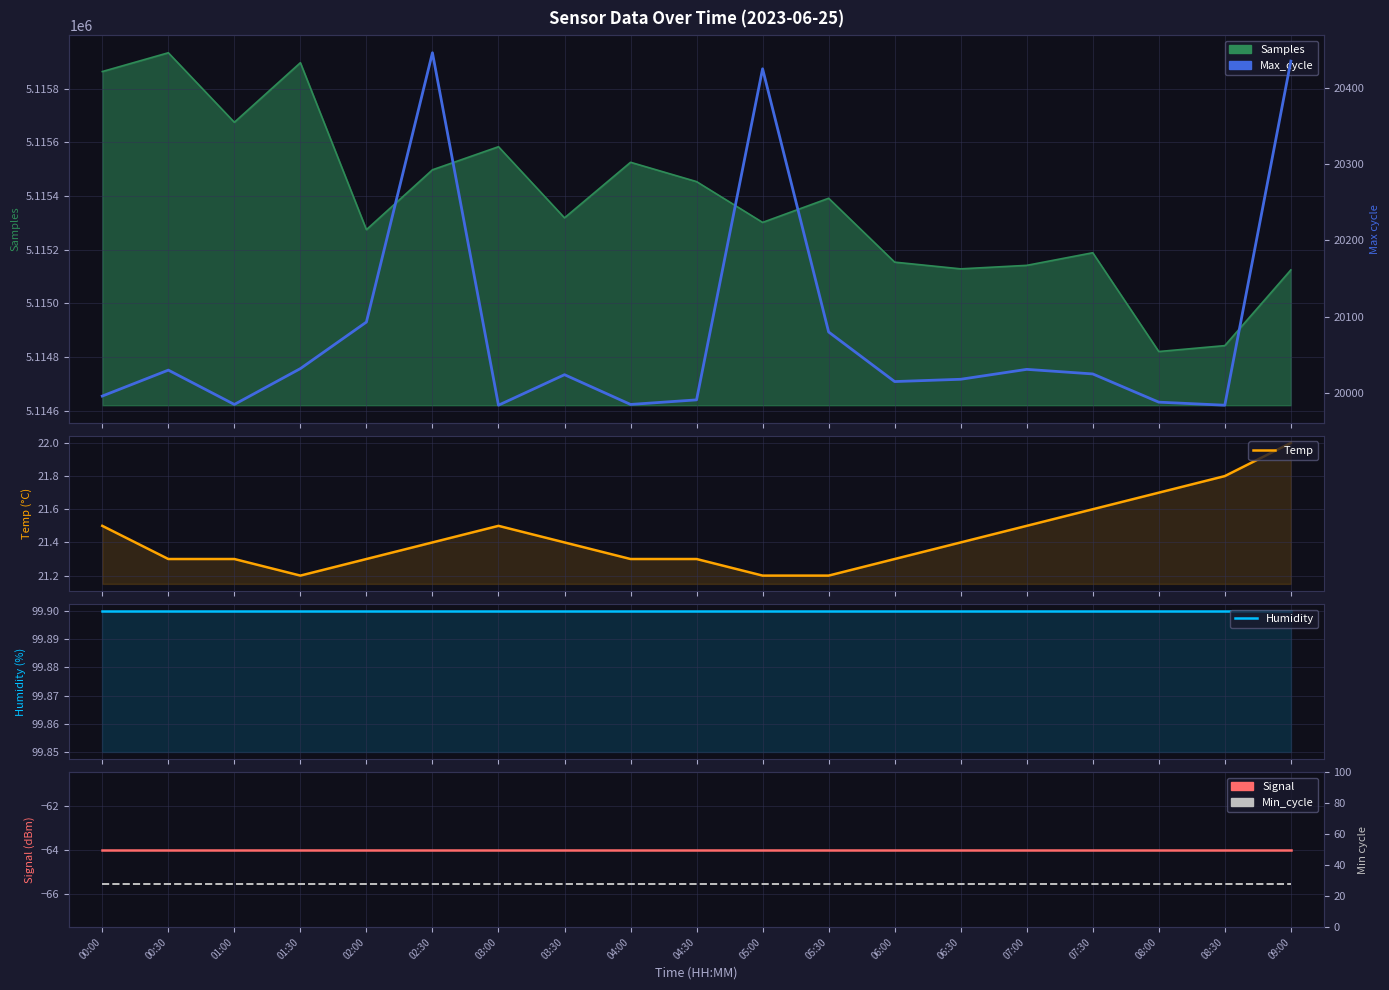

What is the sum of all Temp values?

407.2